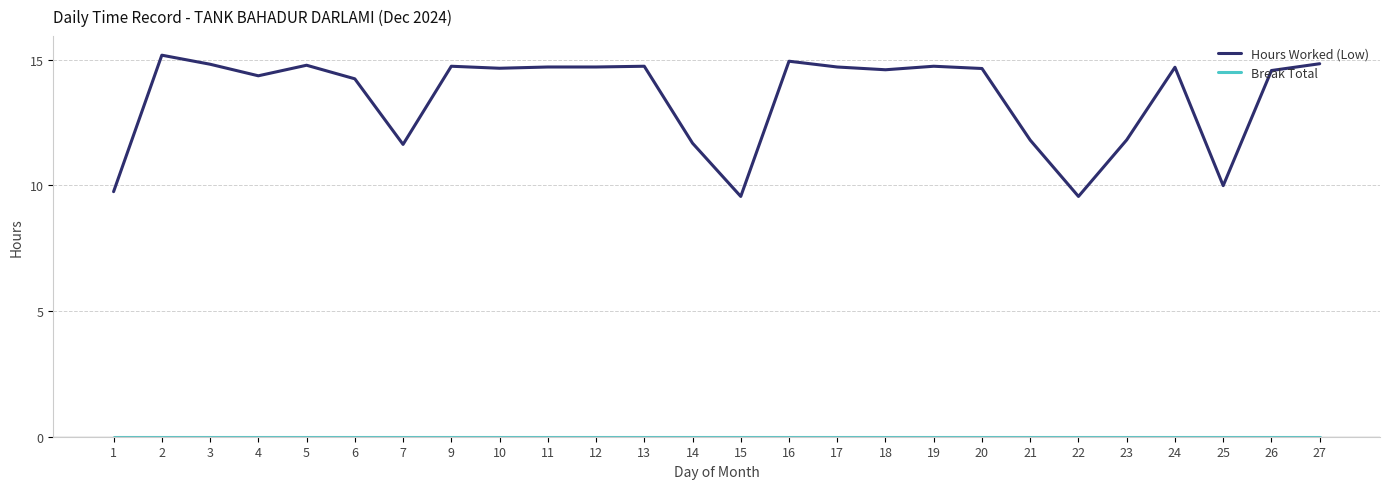

What is the difference between the maximum and minimum values in the Hours Worked (Low) series?

5.6